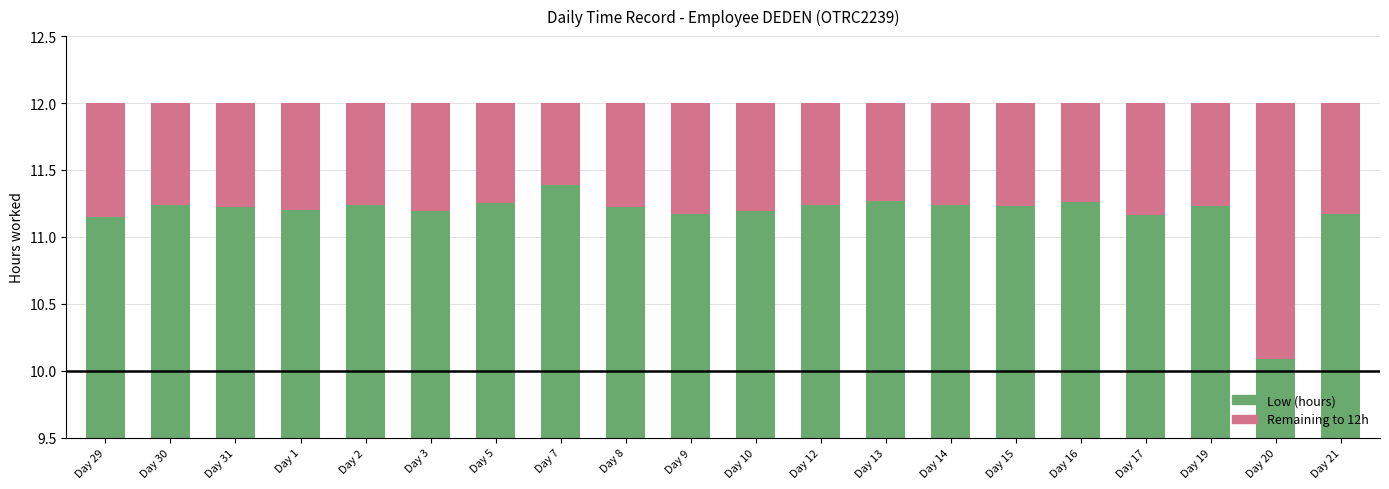

Which series has the largest total across all categories?

Low (hours)